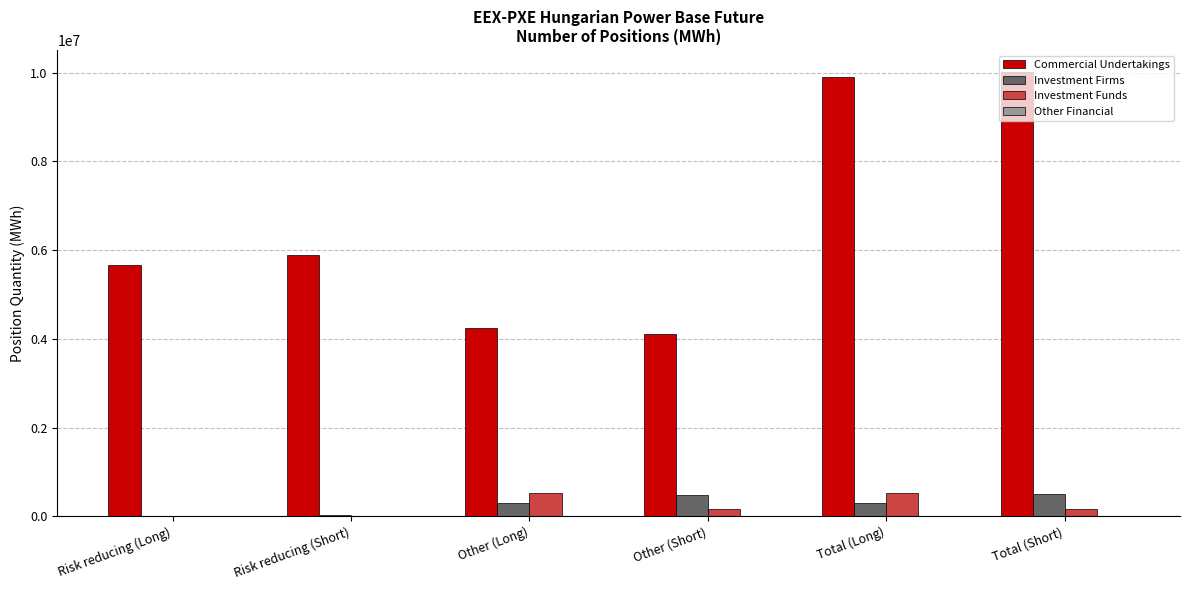

What is the maximum value shown in the chart?

10011802